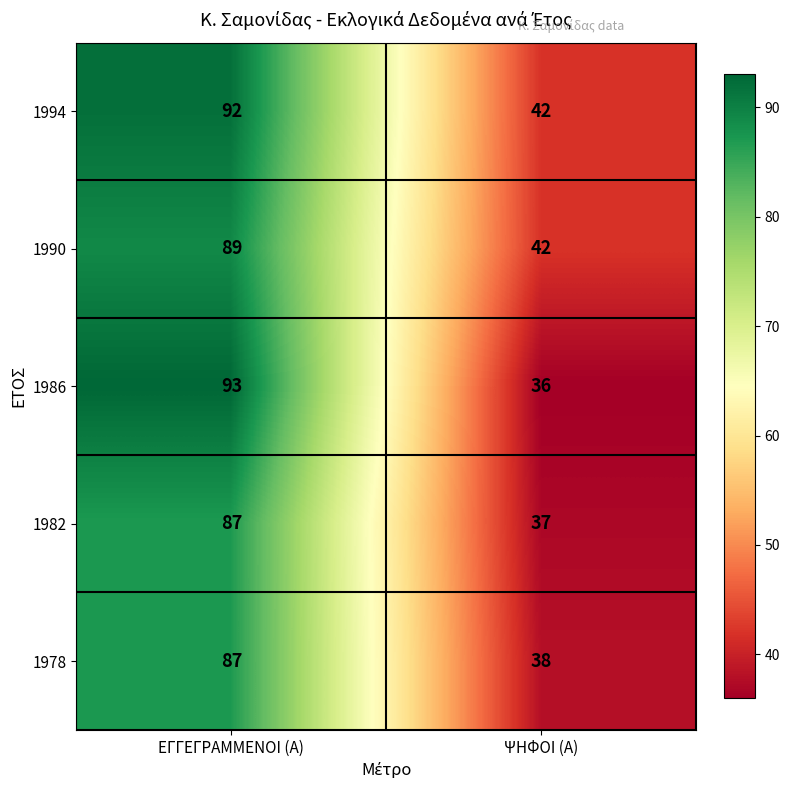

Between ΕΓΓΕΓΡΑΜΜΕΝΟΙ (Α) and ΨΗΦΟΙ (Α), which series saw the biggest shift?

1986